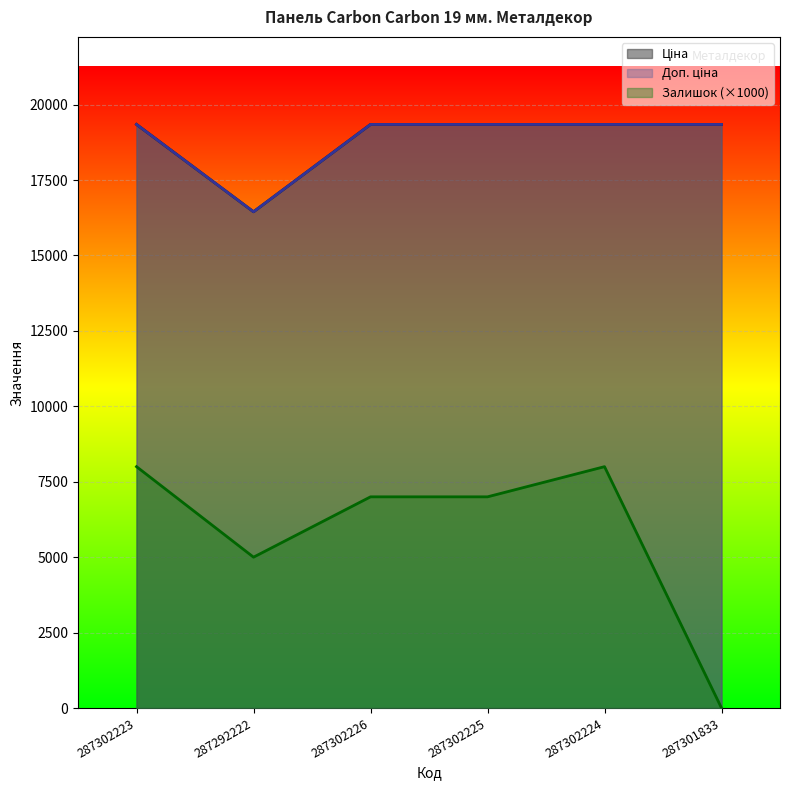

Rank the series by their maximum value, from highest to lowest.

Ціна, Доп. ціна, Залишок